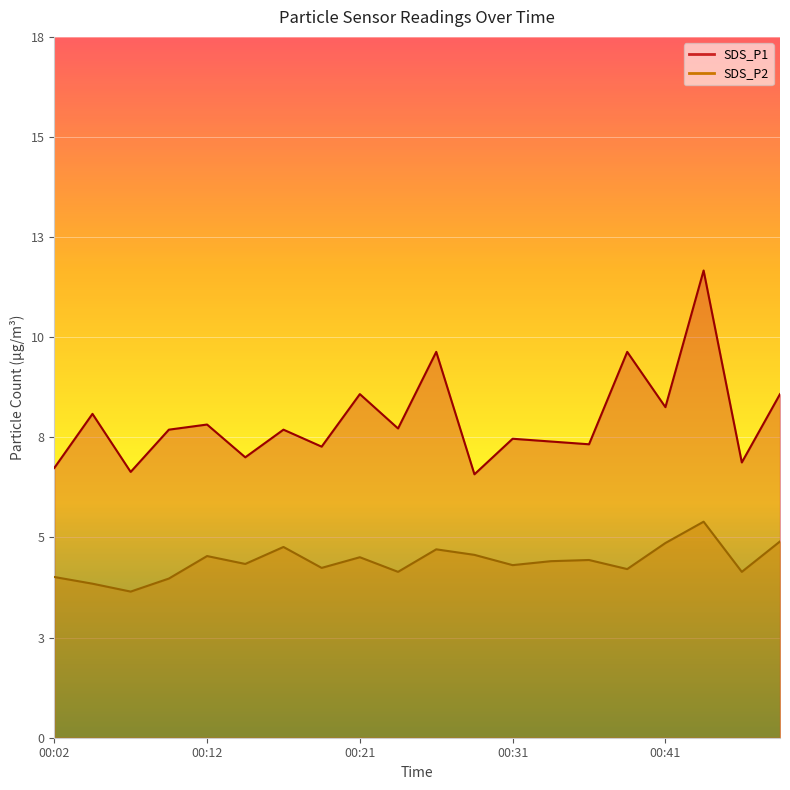

What is the sum of all SDS_P1 values?

160.9